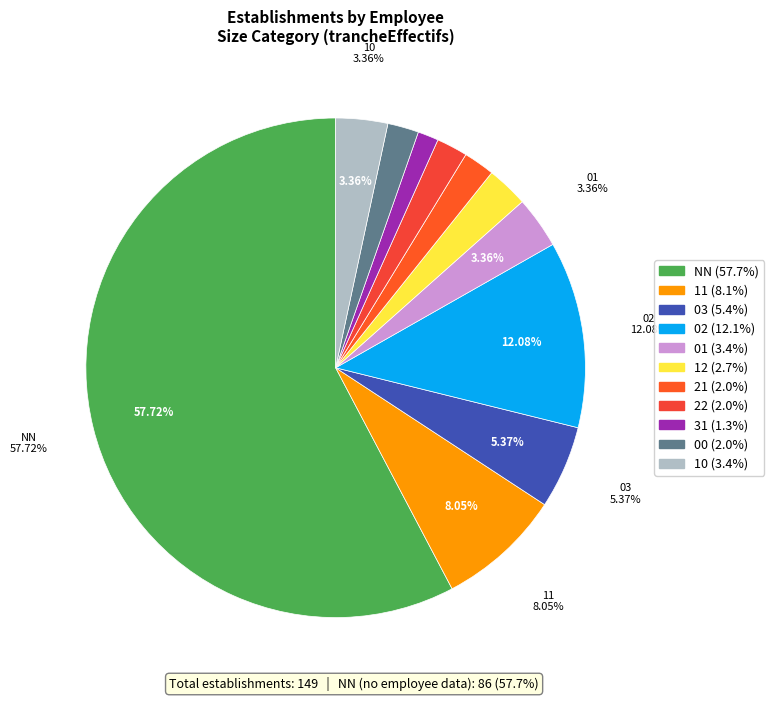

Is it true that 32 is 12% of the pie?

False